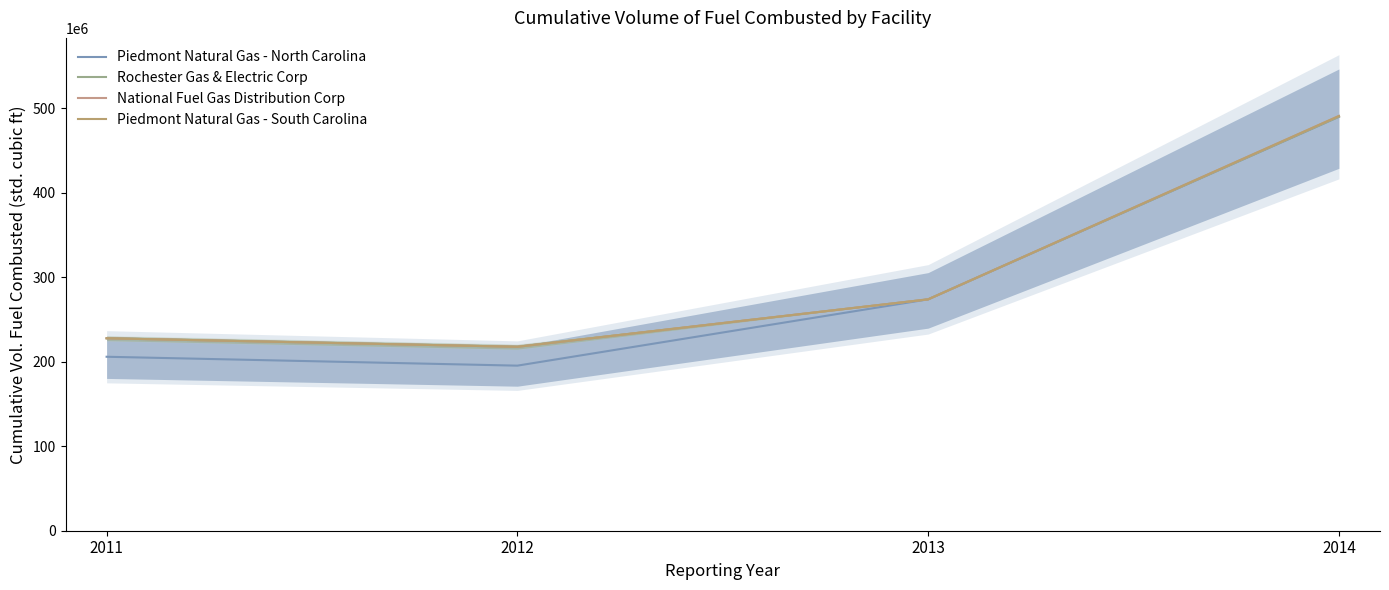

At which category does the chart reach its peak across all series?

2014